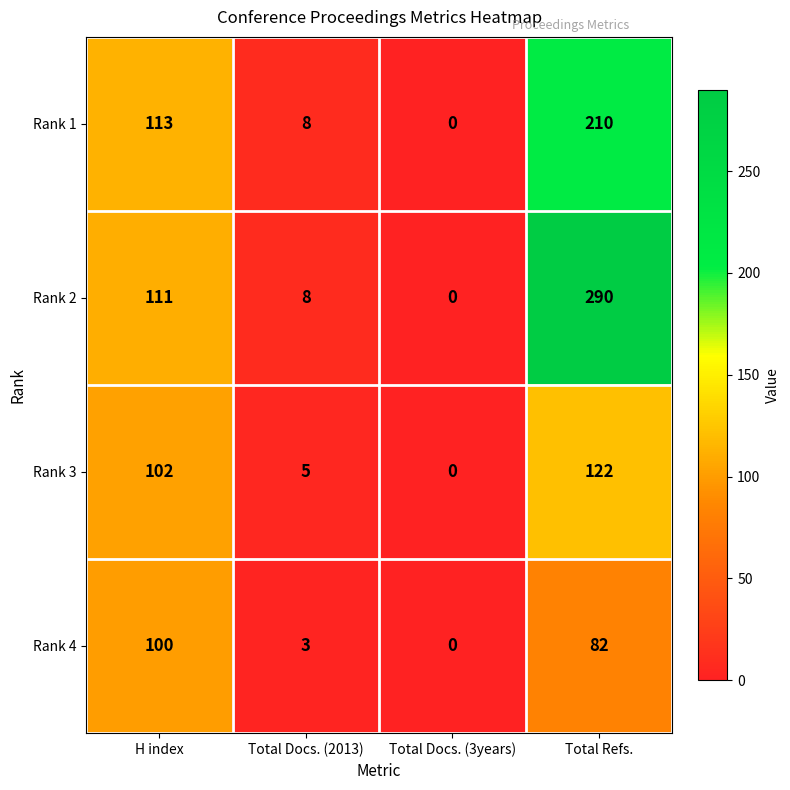

Reading left to right, transcribe all the data shown in this chart.

Rank 1: H index=113	Total Docs. (2013)=8	Total Docs. (3years)=0	Total Refs.=210
Rank 2: H index=111	Total Docs. (2013)=8	Total Docs. (3years)=0	Total Refs.=290
Rank 3: H index=102	Total Docs. (2013)=5	Total Docs. (3years)=0	Total Refs.=122
Rank 4: H index=100	Total Docs. (2013)=3	Total Docs. (3years)=0	Total Refs.=82